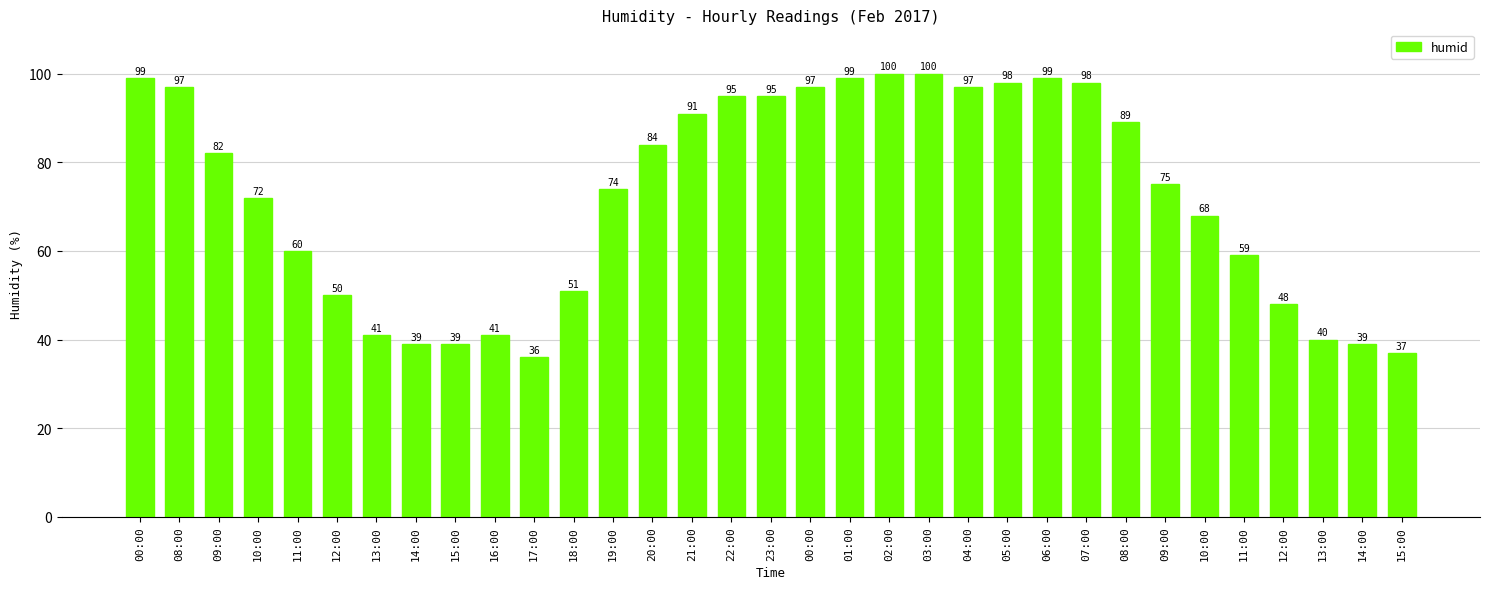

The value at 02:00 is 45. True or false?

False